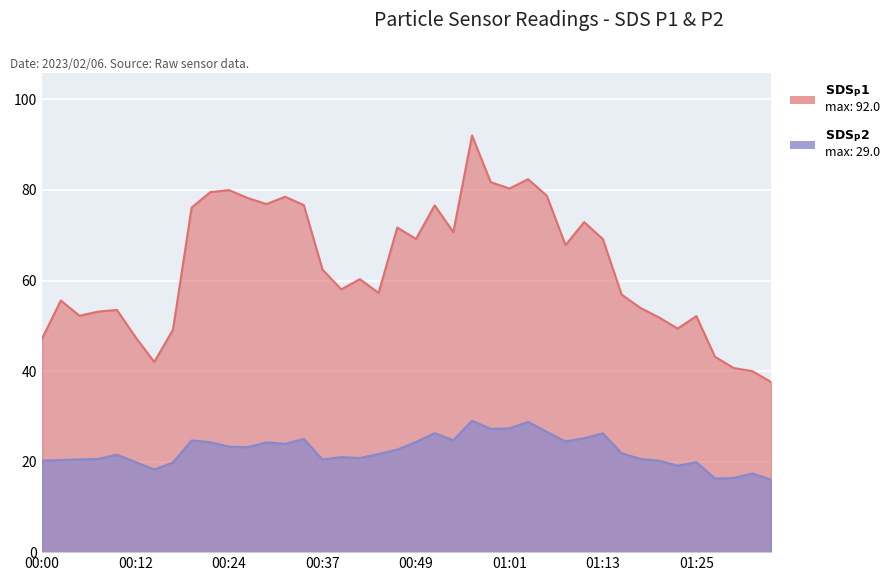

What is the total value across all series at 01:30?

57.0